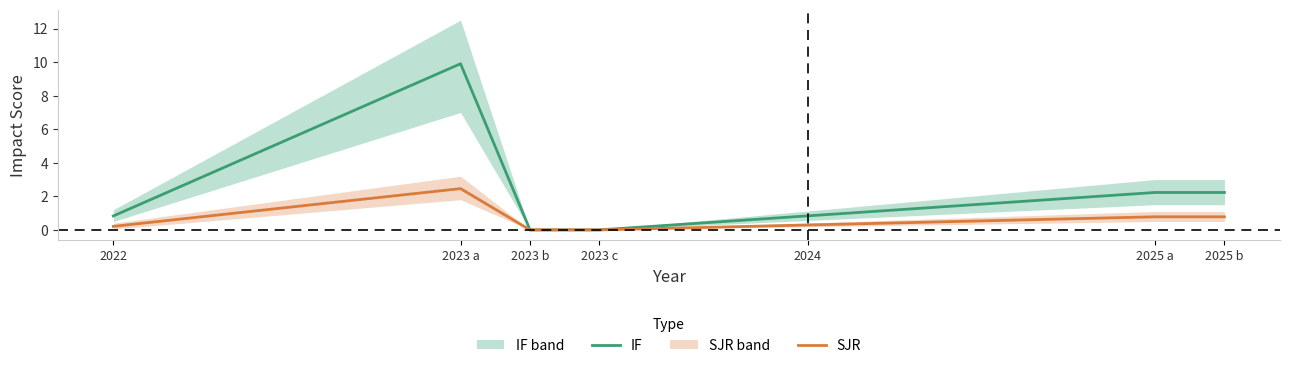

The IF series shows 3.3 at 2023 b. True or false?

False